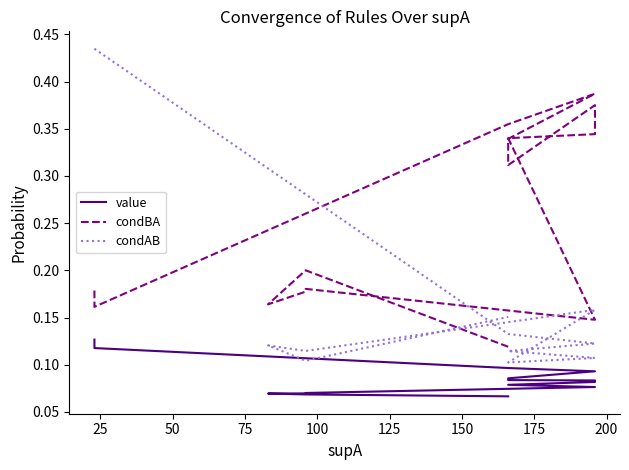

True or false: value has more than 0 points higher than both neighbors.

False